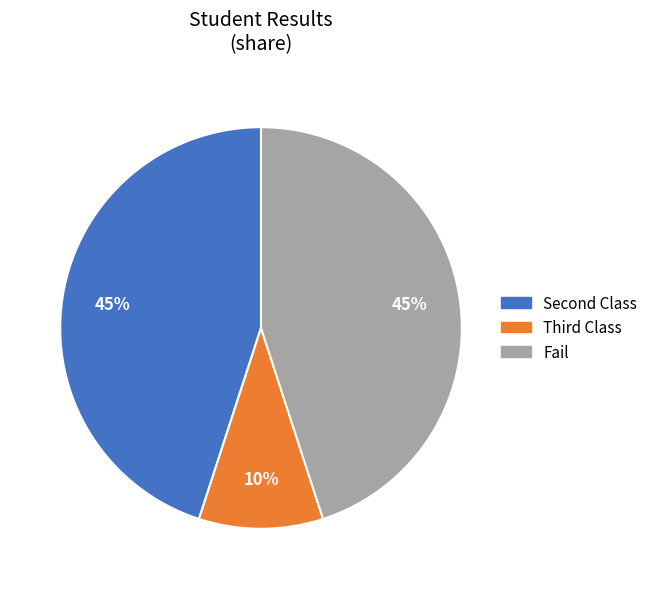

Does Fail account for over 50% of the chart?

No